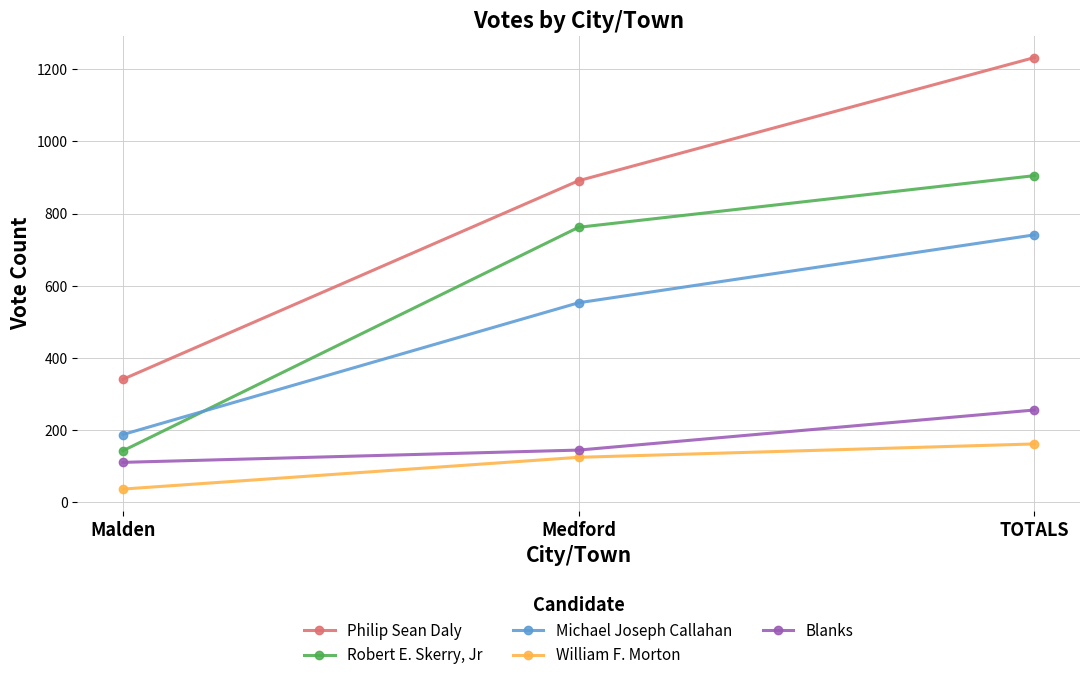

Rank the series at Medford from lowest to highest value.

William F. Morton, Blanks, Michael Joseph Callahan, Robert E. Skerry, Jr, Philip Sean Daly